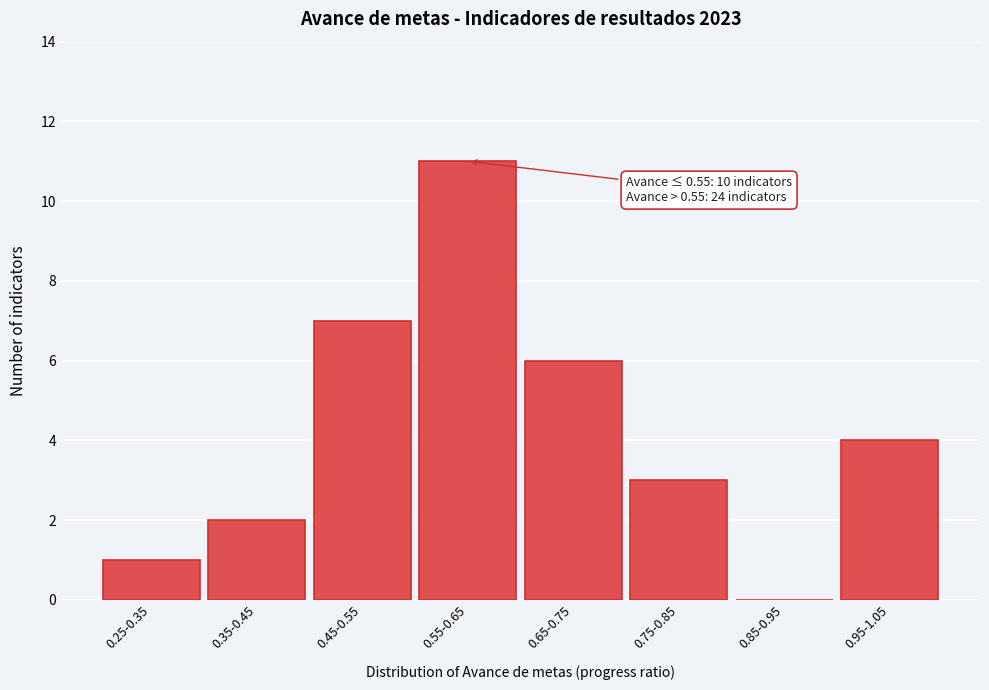

Reading left to right, transcribe all the data shown in this chart.

0.25-0.35=1	0.35-0.45=2	0.45-0.55=7	0.55-0.65=11	0.65-0.75=6	0.75-0.85=3	0.85-0.95=0	0.95-1.05=4